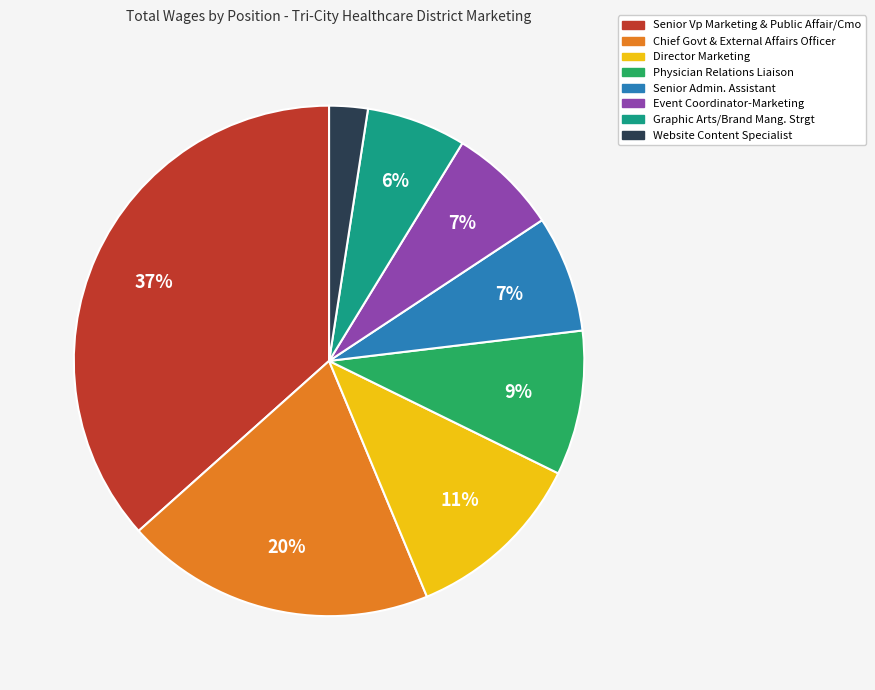

Which has a higher value, Senior Vp Marketing & Public Affair/Cmo or Chief Govt & External Affairs Officer?

Senior Vp Marketing & Public Affair/Cmo